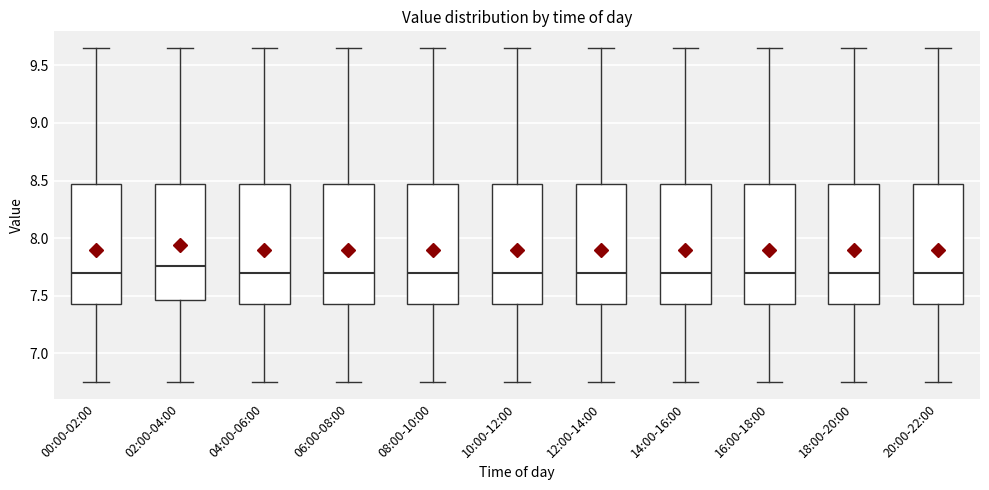

Where is the upper edge of the box for 14:00-16:00 on the y-axis? The values are not printed on the chart, so give them approximately, as read against the axis.

8.45